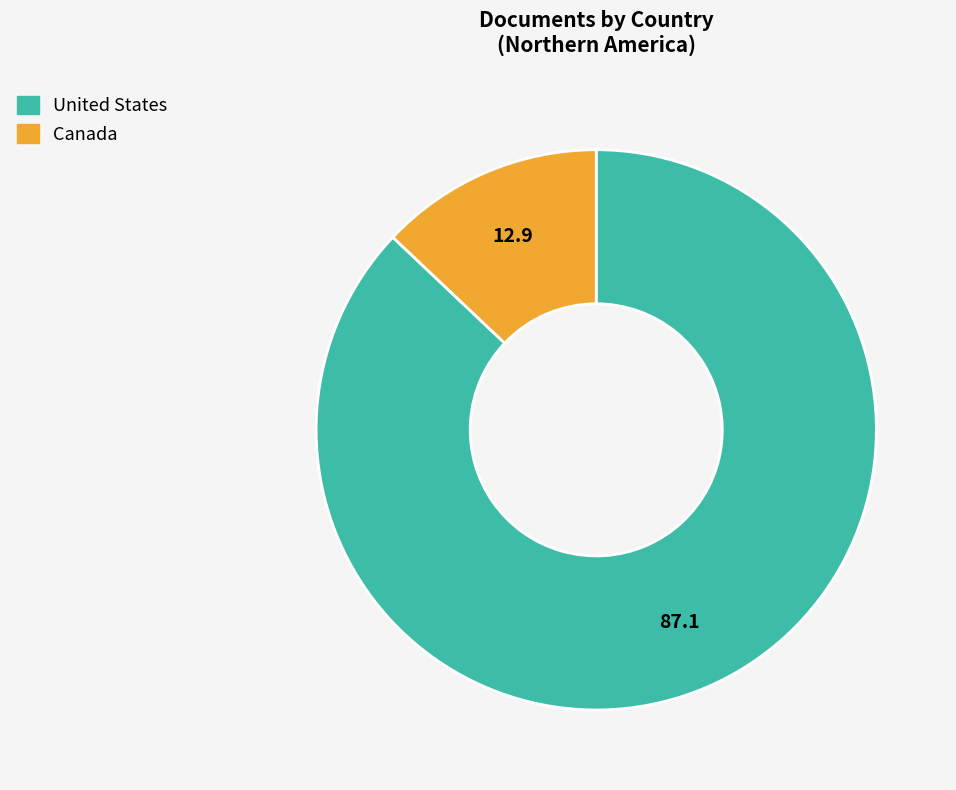

Approximately how many times larger is the value at United States compared to Canada?

6.7